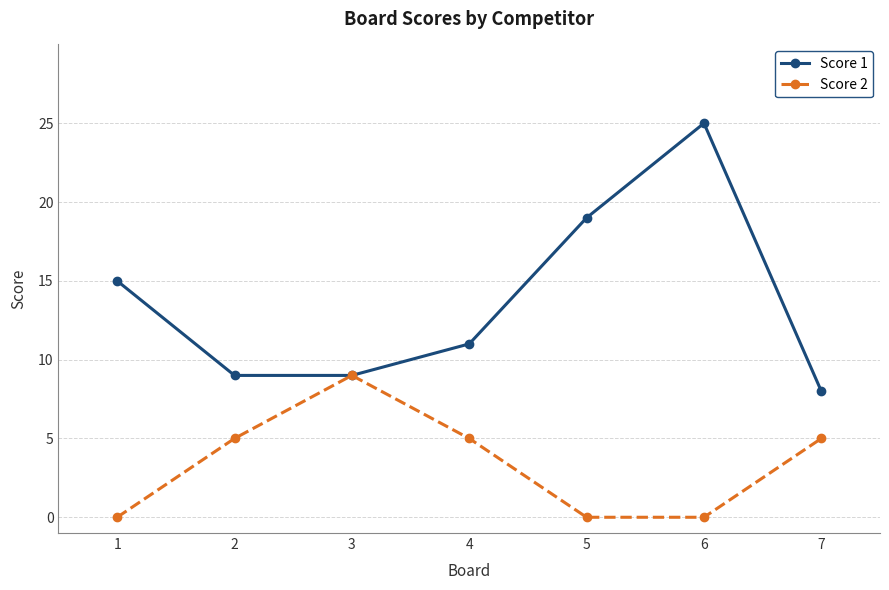

Where is the first local maximum for Score 1?

6